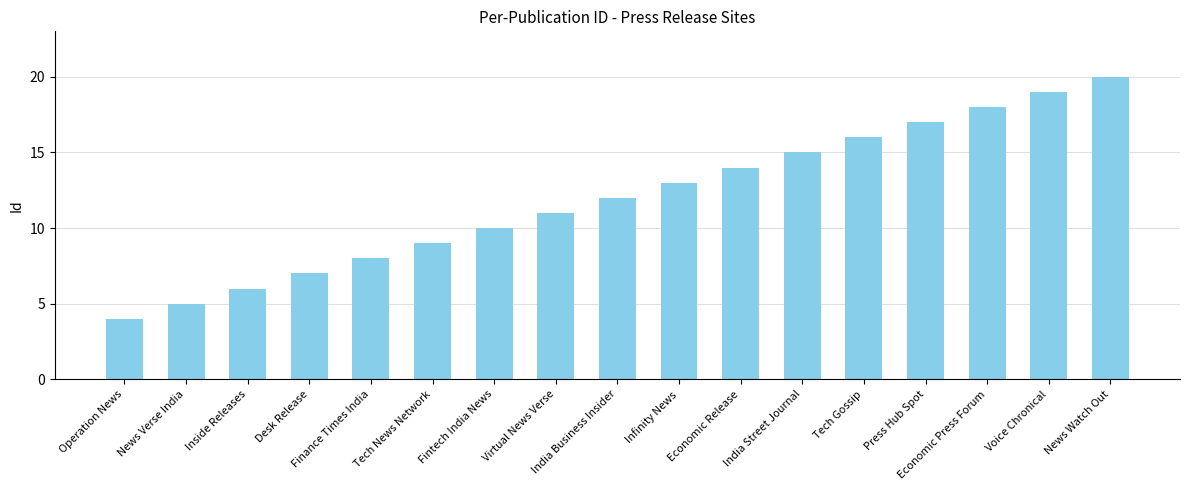

What is the average value?

12